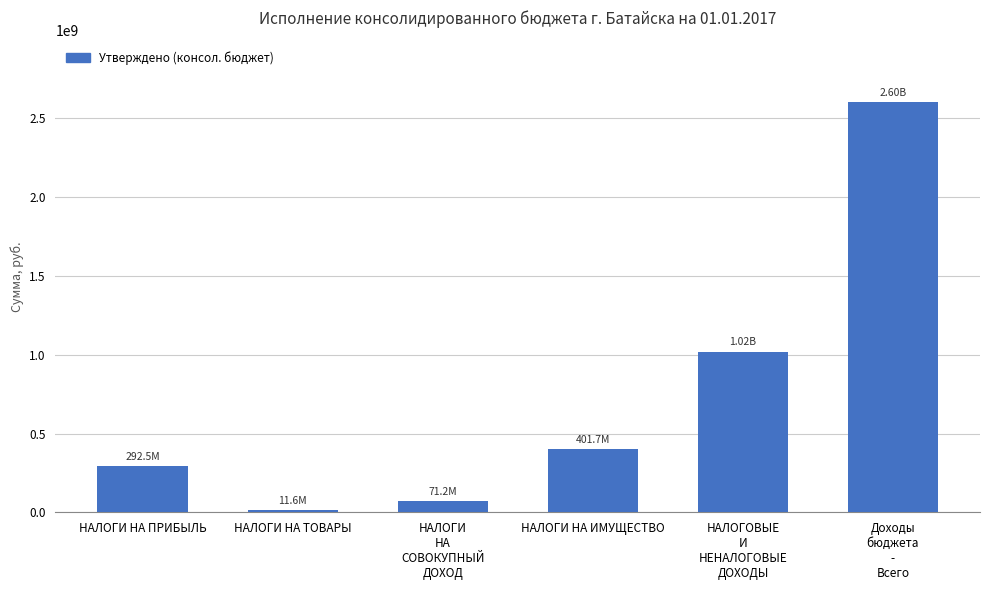

At which label does the data first exceed 401709203?

НАЛОГИ НА ИМУЩЕСТВО